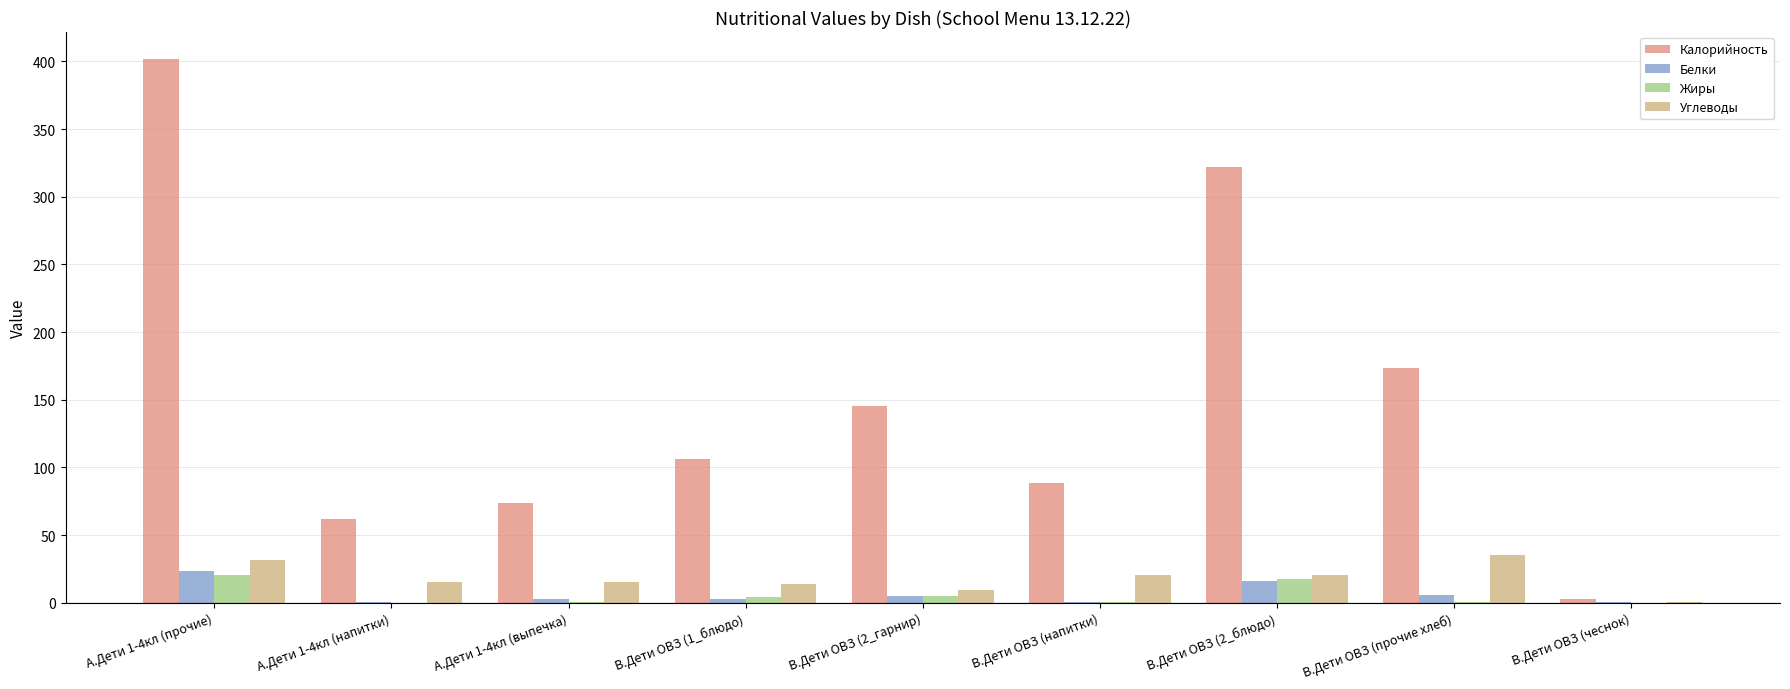

Are the bars grouped side by side (vs. stacked)?

Yes